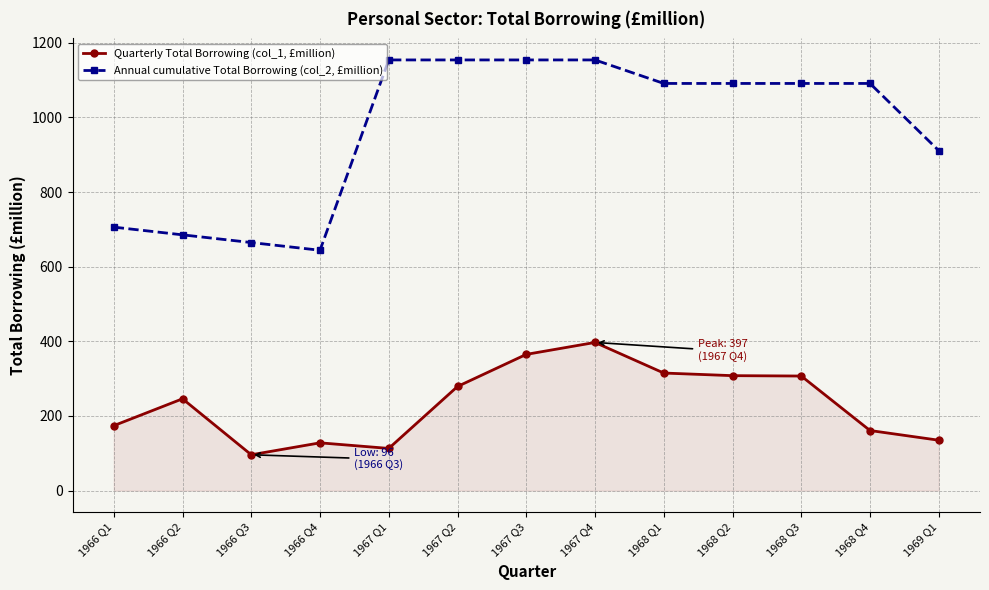

Where is Quarterly Total Borrowing (col_1, £million) nearest to the value 246?

1966 Q2